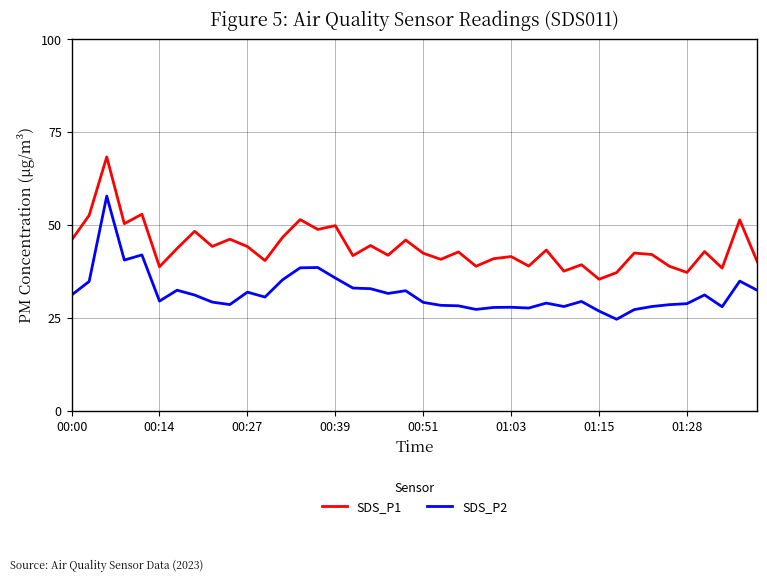

True or false: SDS_P2 and SDS_P1 cross at least once.

False